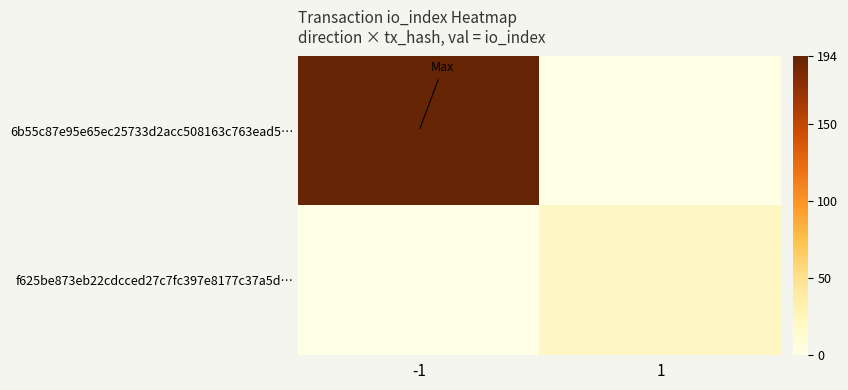

What is the spread (max minus min) of values at 1?

19